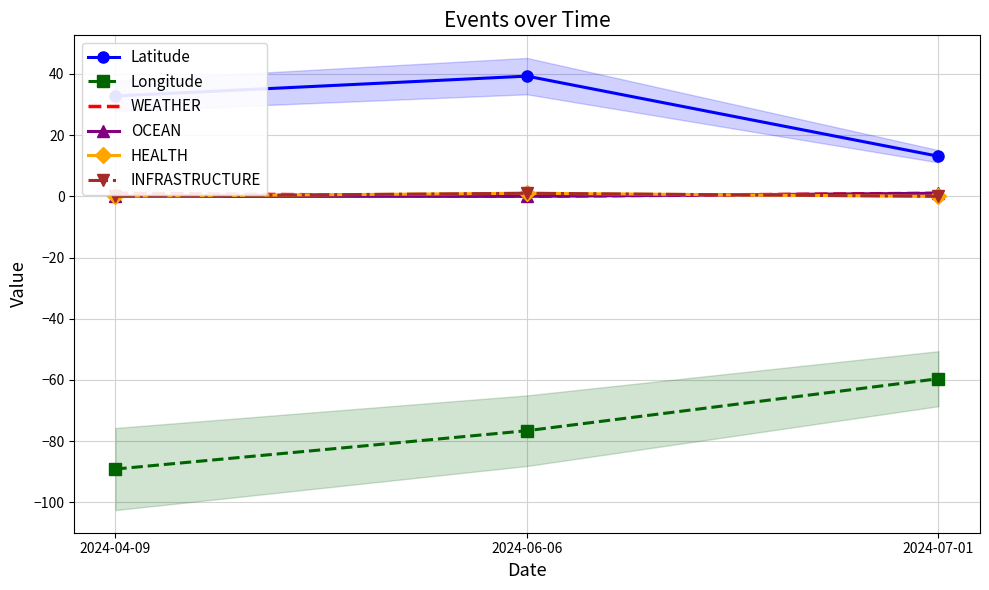

Between 2024-07-01 and 2024-06-06, which is larger?

2024-06-06